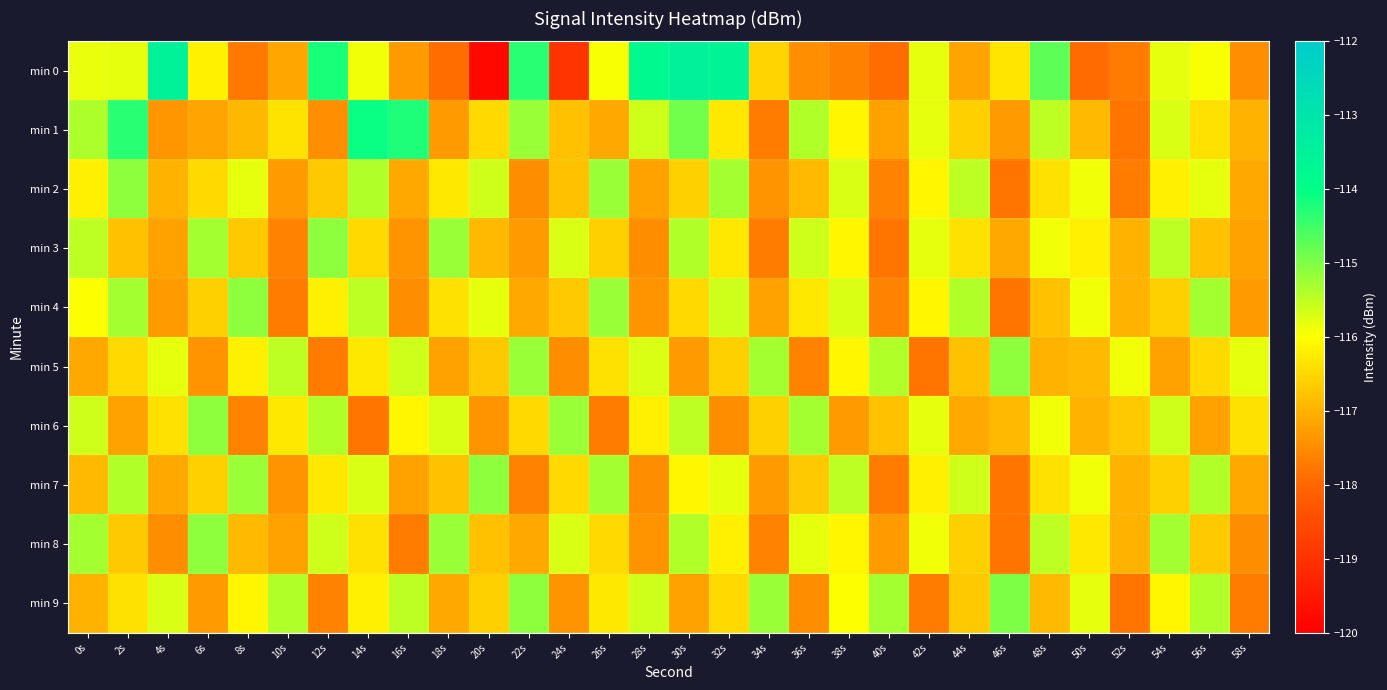

At which category is the sum across all series the highest?

30s